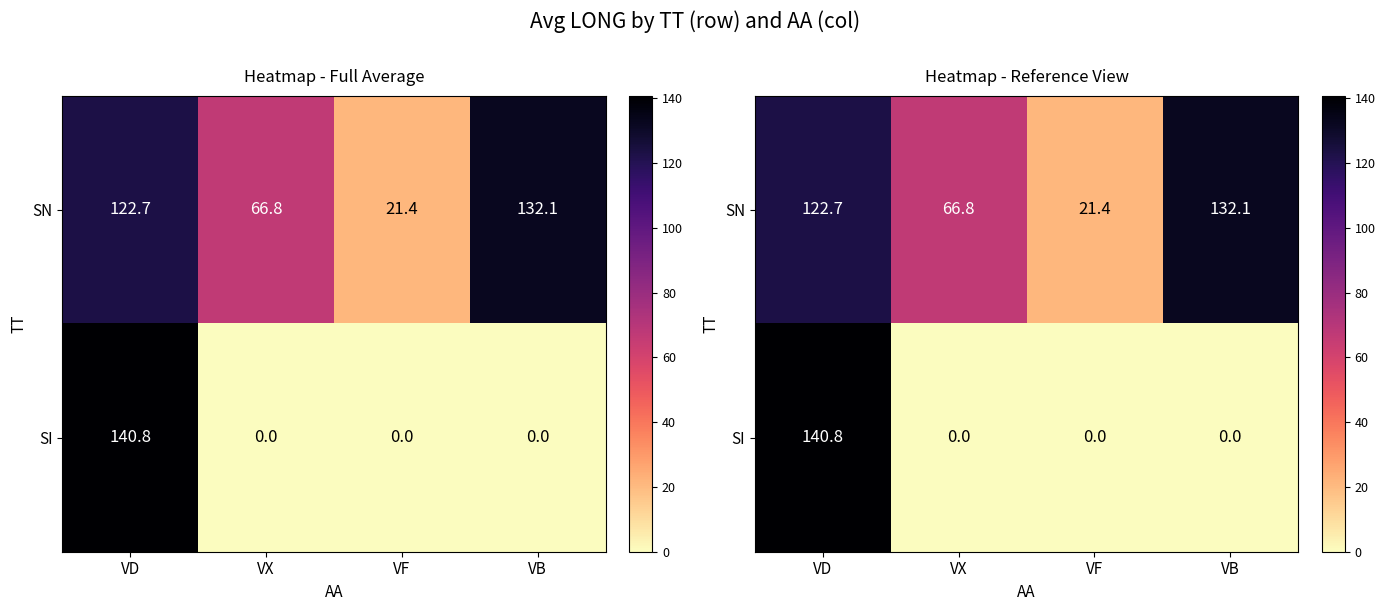

At which category is the sum across all series the highest?

VD